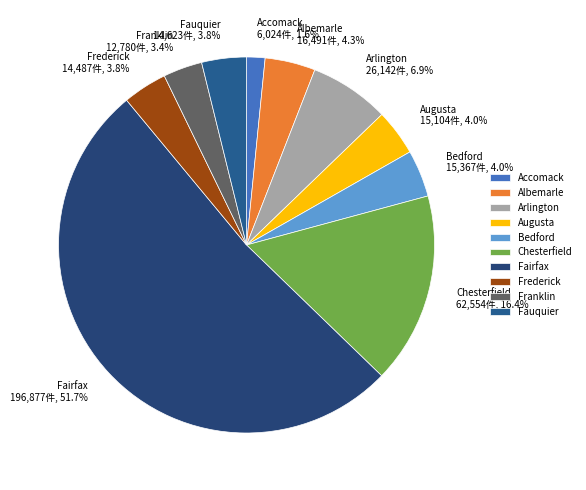

Is Chesterfield the majority of the pie?

No